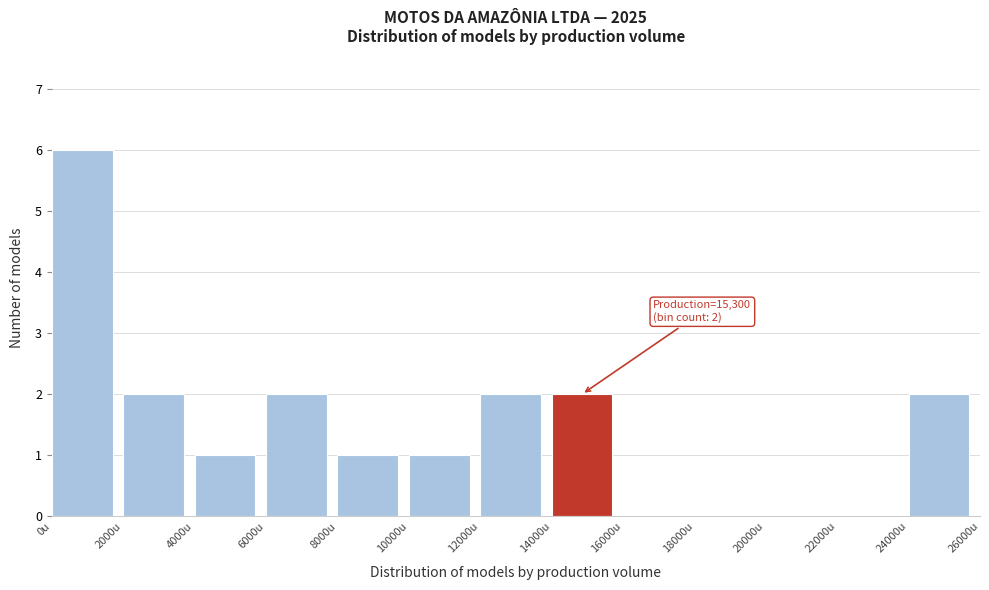

Which range on the x-axis has the tallest bar?

0 to 2000